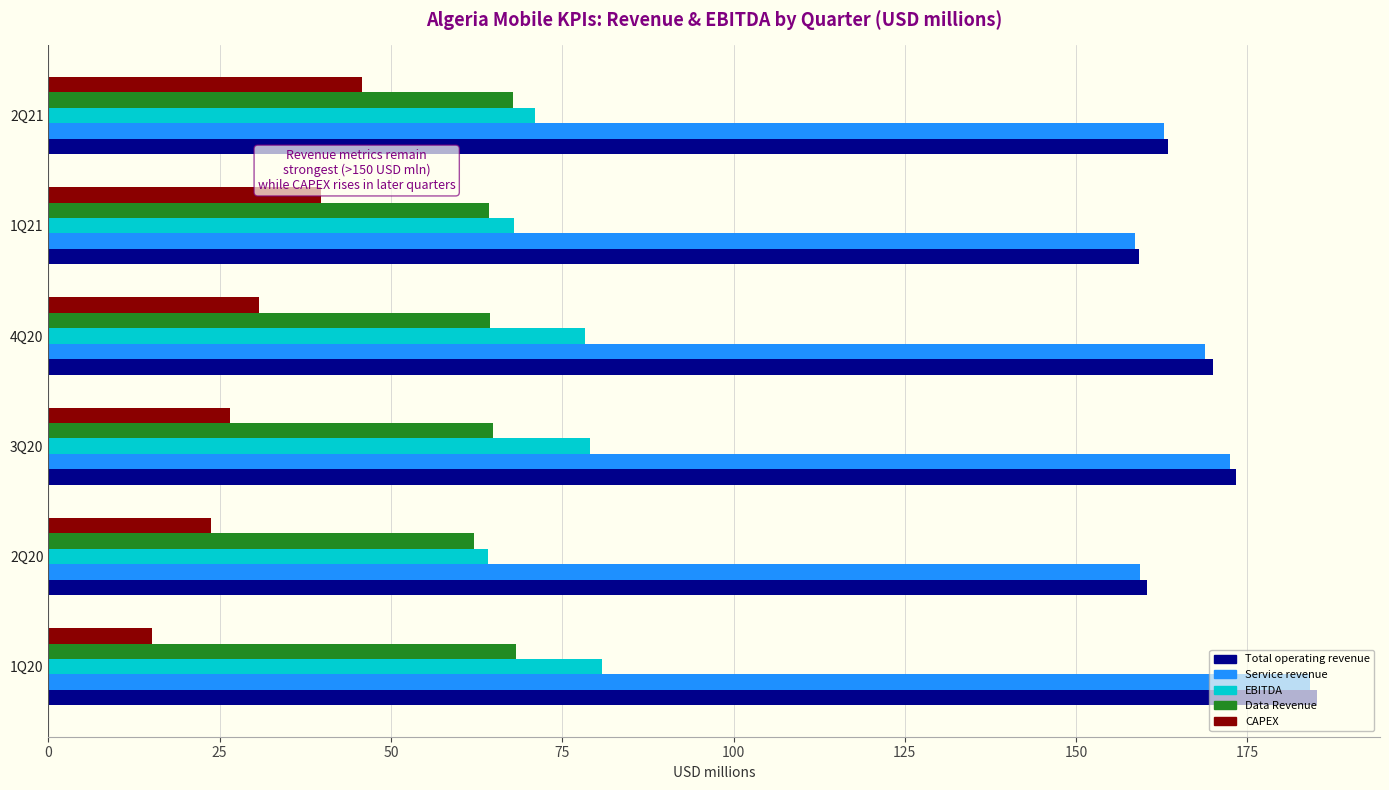

What is the total value across all series at 1Q21?

489.8